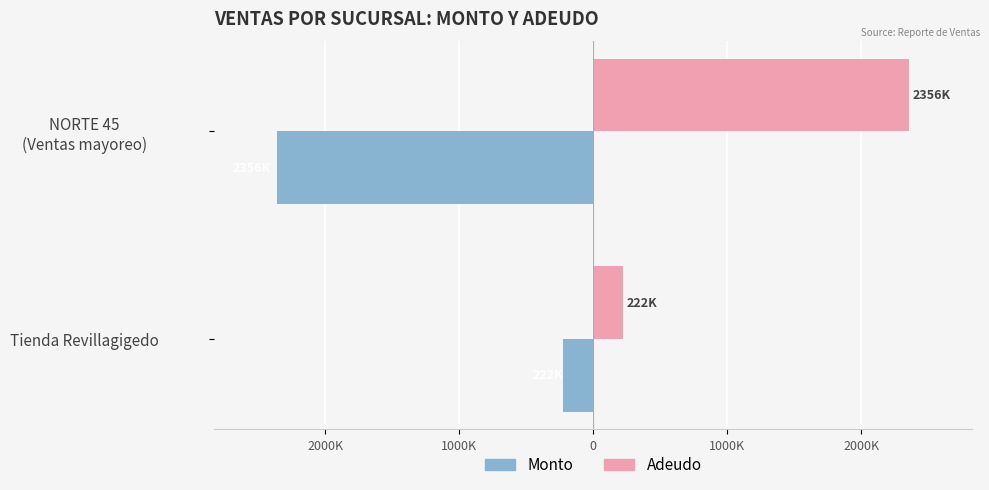

What are all the series names shown in the legend?

Monto, Adeudo